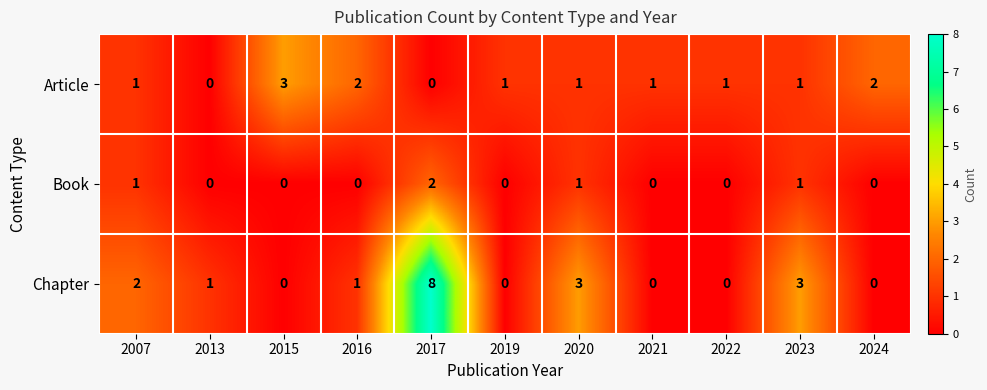

At how many categories does at least one series exceed 0?

11